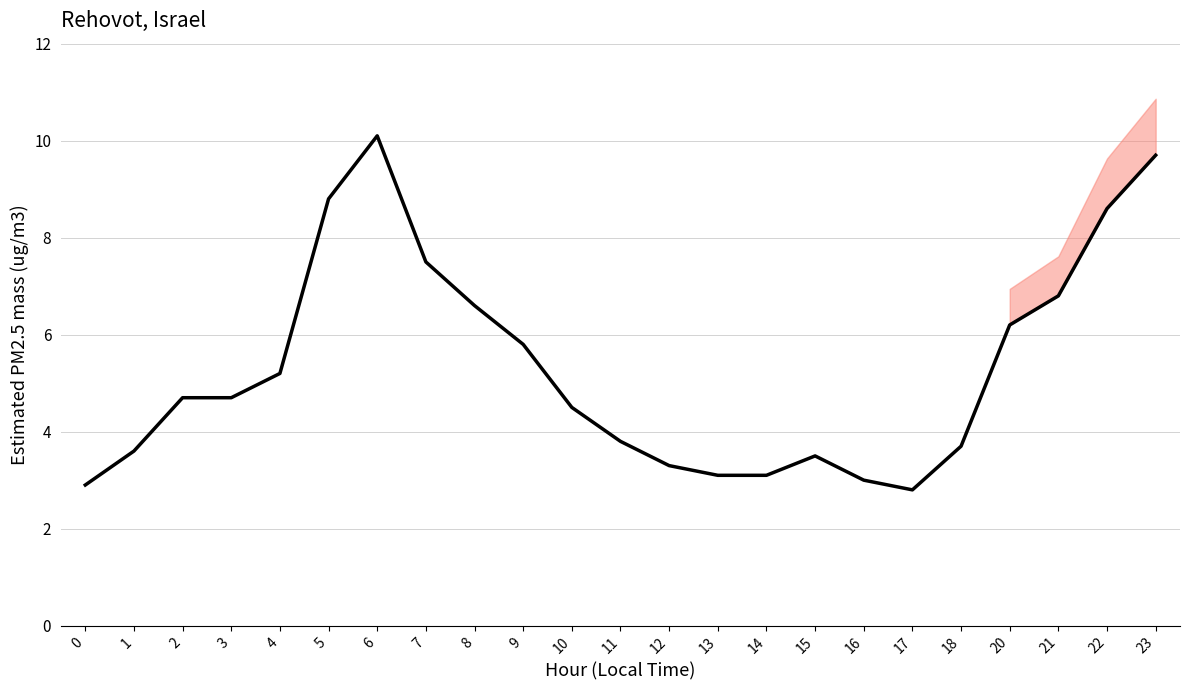

Rank the categories by value from highest to lowest.

6, 23, 5, 22, 7, 21, 8, 20, 9, 4, 2, 3, 10, 11, 18, 1, 15, 12, 13, 14, 16, 0, 17